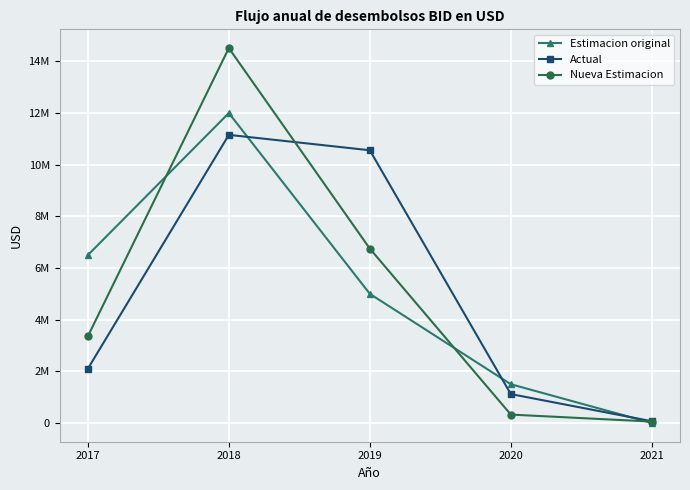

Reading left to right, what are all the values shown in this chart?

Estimacion original: 6500000	12000000	5000000	1500000	0
Actual: 2099998	11154720	10558624	1118785	67873
Nueva Estimacion: 3356000	14515000	6750000	325000	54000